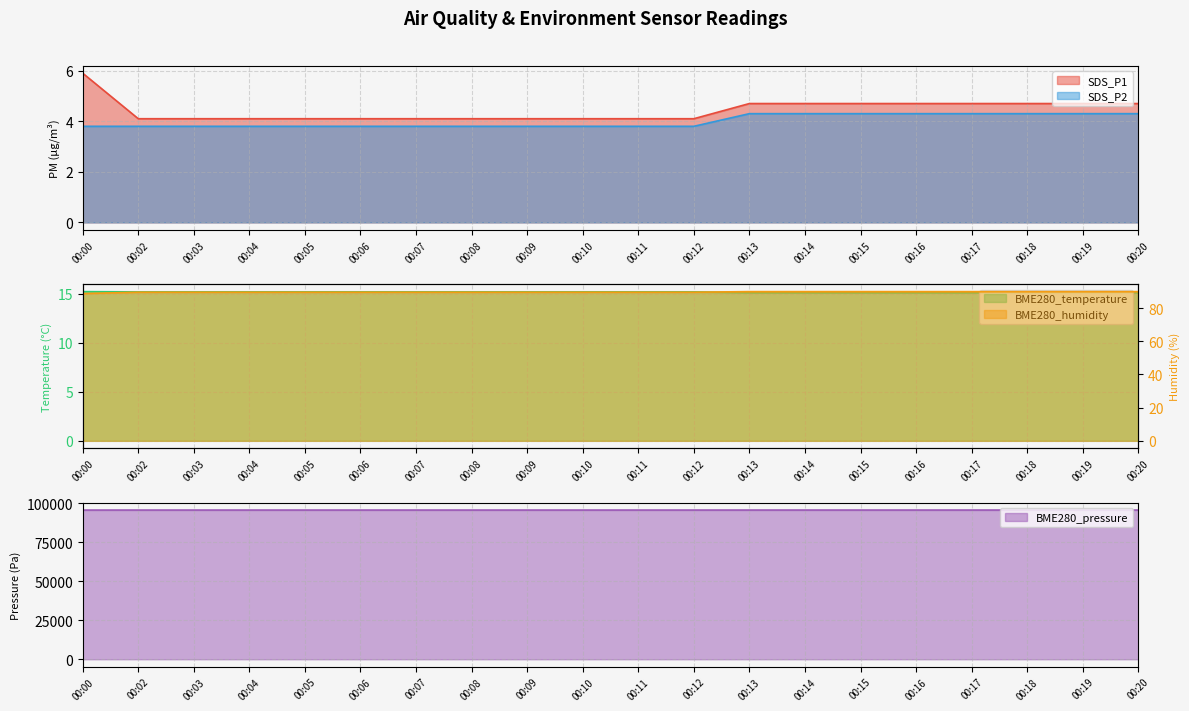

Reading left to right, list all the values displayed in this chart.

SDS_P1: 5.9	4.1	4.1	4.1	4.1	4.1	4.1	4.1	4.1	4.1	4.1	4.1	4.7	4.7	4.7	4.7	4.7	4.7	4.7	4.7
SDS_P2: 3.8	3.8	3.8	3.8	3.8	3.8	3.8	3.8	3.8	3.8	3.8	3.8	4.3	4.3	4.3	4.3	4.3	4.3	4.3	4.3
BME280_temperature: 15.2	15.2	15.2	15.2	15.2	15.2	15.2	15.2	15.2	15.2	15.2	15.2	15.1	15.1	15.1	15.1	15.1	15.1	15.1	15.1
BME280_humidity: 88.8	89.6	89.6	89.6	89.6	89.6	89.6	89.6	89.6	89.6	89.6	89.6	89.9	89.9	89.9	89.9	89.9	89.9	89.9	89.9
BME280_pressure: 95530.8	95537.2	95537.2	95537.2	95537.2	95537.2	95537.2	95537.2	95537.2	95537.2	95537.2	95537.2	95543.8	95543.8	95543.8	95543.8	95543.8	95543.8	95543.8	95543.8